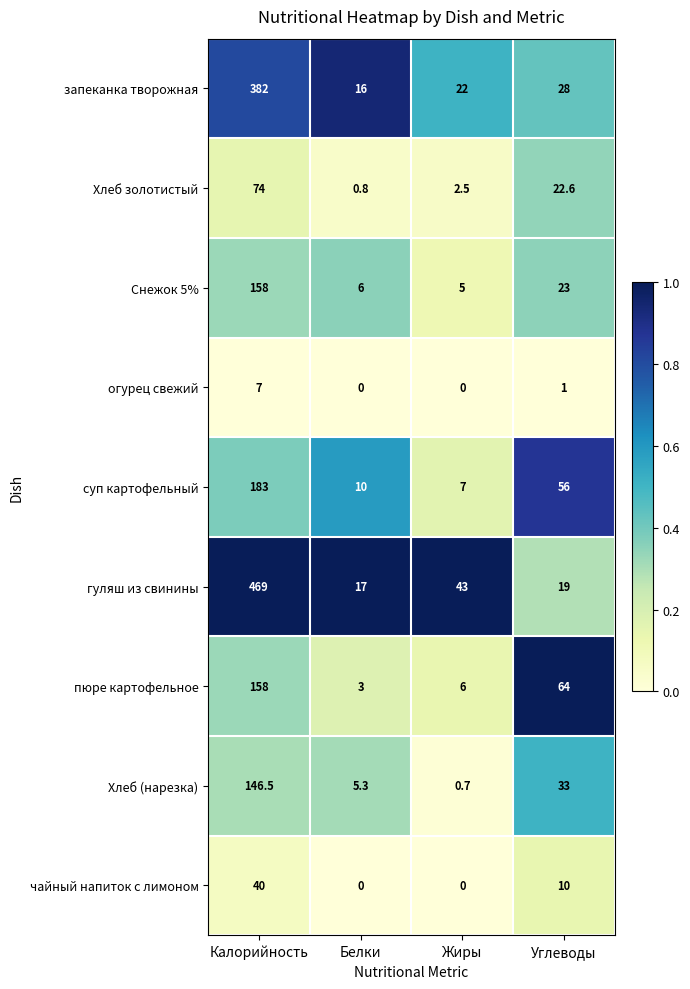

Which series has the largest range (max minus min)?

гуляш из свинины